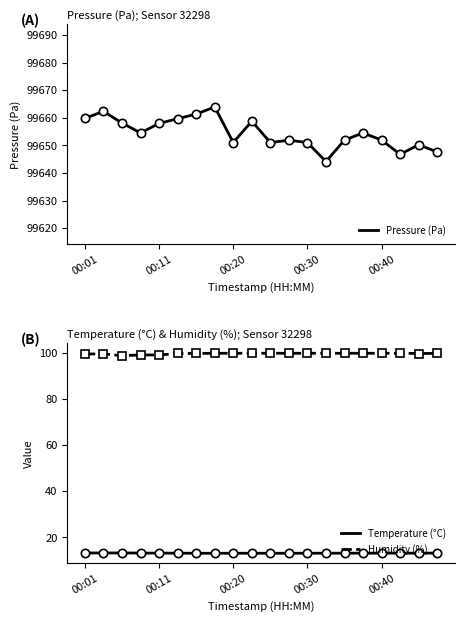

Between 15 and 8, which is larger?

15